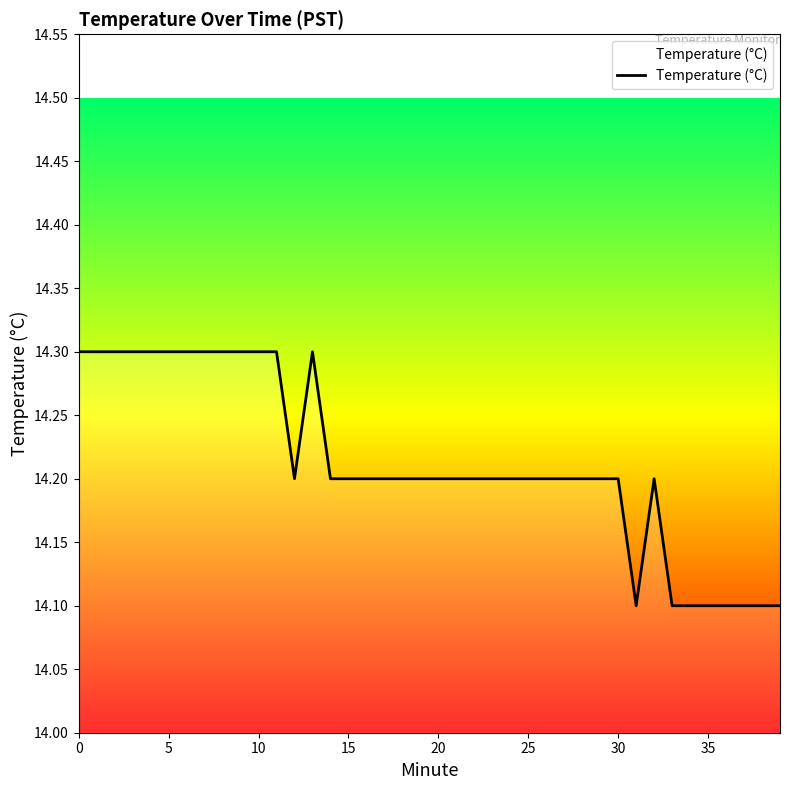

What is the minimum value shown in the chart?

14.1